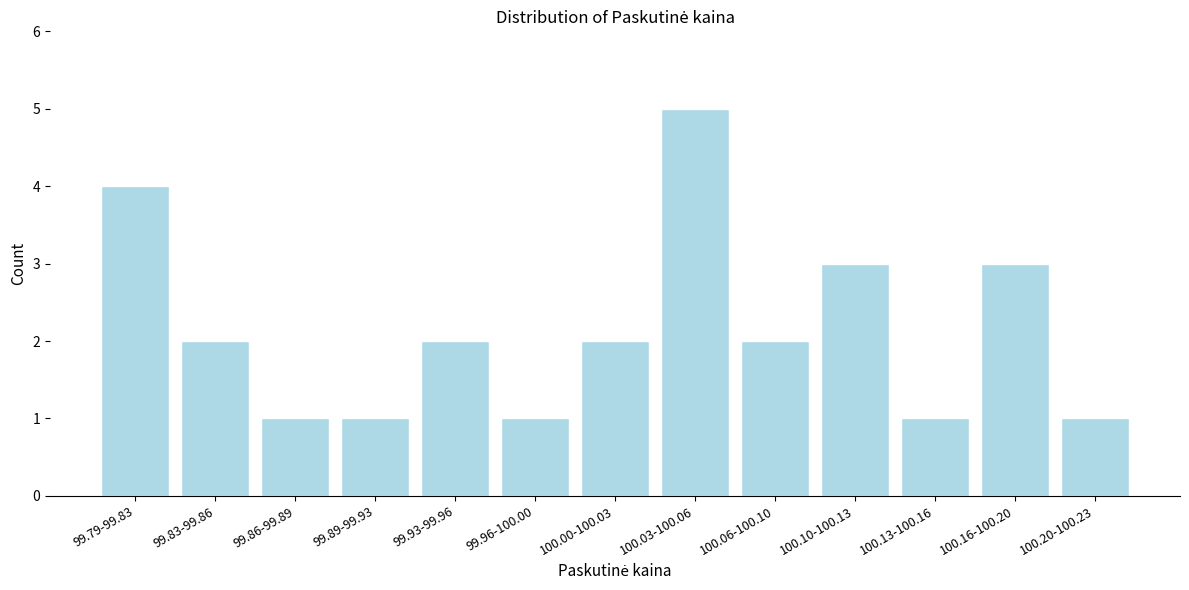

Reading left to right, list all the values displayed in this chart.

4	2	1	1	2	1	2	5	2	3	1	3	1